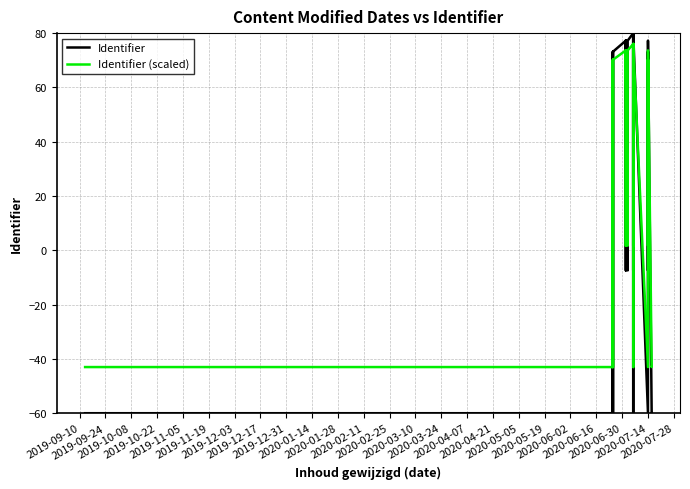

Reading left to right, transcribe all the data shown in this chart.

Identifier: -60.0	-60.0	73.1	-60.0	-60.0	-7.4	73.1	73.1	77.2	77.2	-7.4	77.2	77.2	73.1	77.2	77.2	-7.4	77.2	80.0	80.0	80.0	-7.4	80.0	80.0	-60.0	80.0	80.0	-60.0	73.1	-7.4	77.2	-60.0	-60.0
Identifier (scaled): -43.0	-43.0	70.2	-43.0	-43.0	1.7	70.2	70.2	73.6	73.6	1.7	73.6	73.6	70.2	73.6	73.6	1.7	73.6	76.0	76.0	76.0	1.7	76.0	76.0	-43.0	76.0	76.0	-43.0	70.2	1.7	73.6	-43.0	-43.0